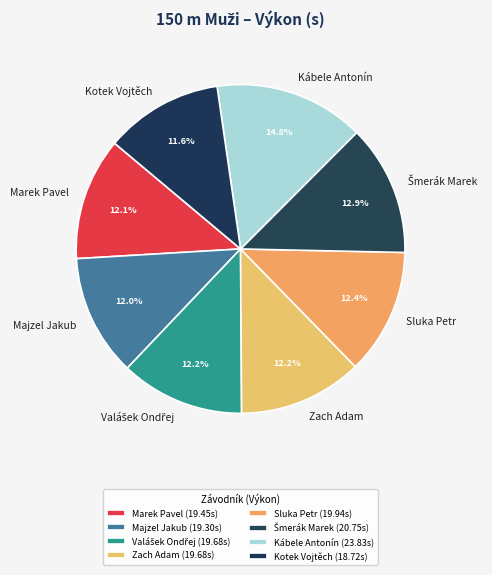

Does any single category account for the majority?

No